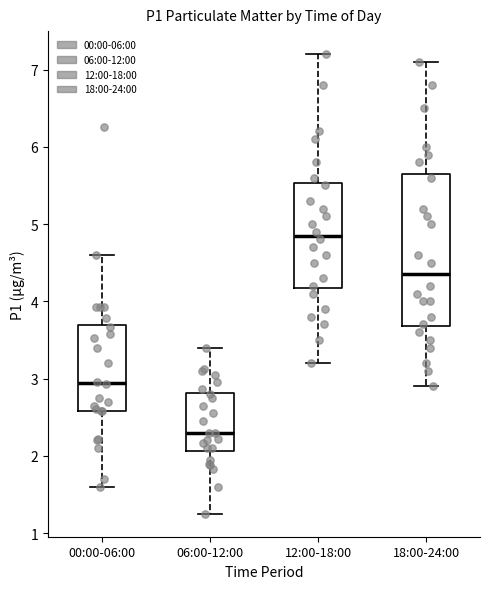

Comparing the boxes themselves (not the whiskers), which one is the tallest?

18:00-24:00